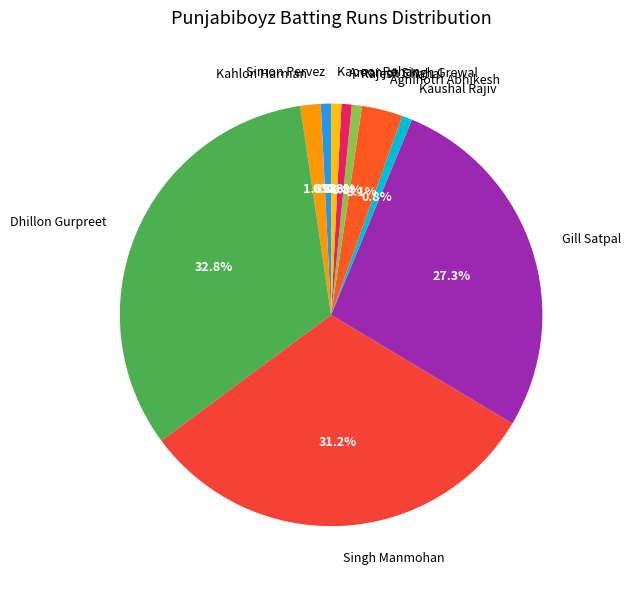

Is there a majority slice in this chart?

No